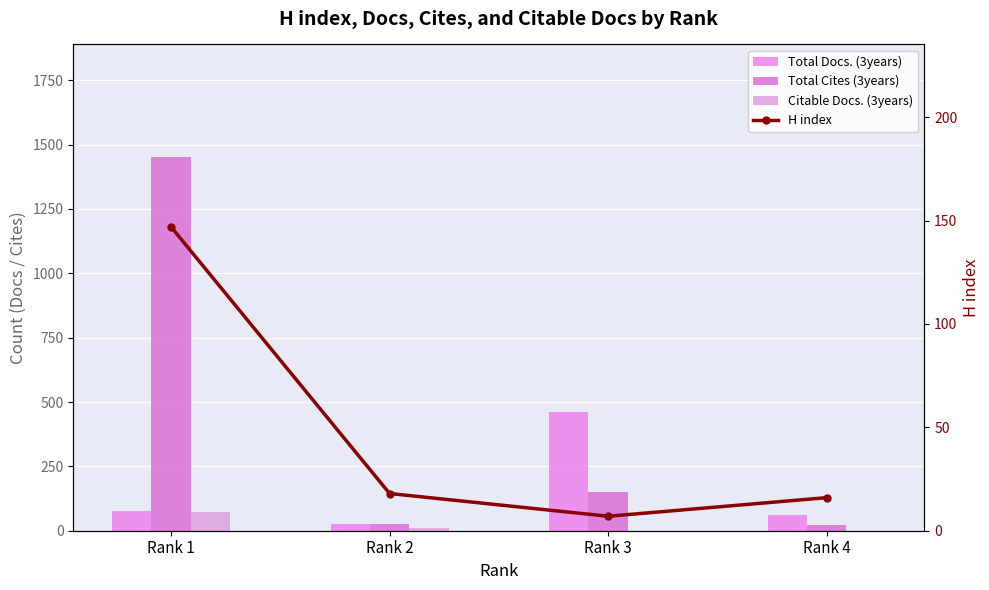

Is it true that Total Docs. (3years) equals 39 at Rank 1?

False